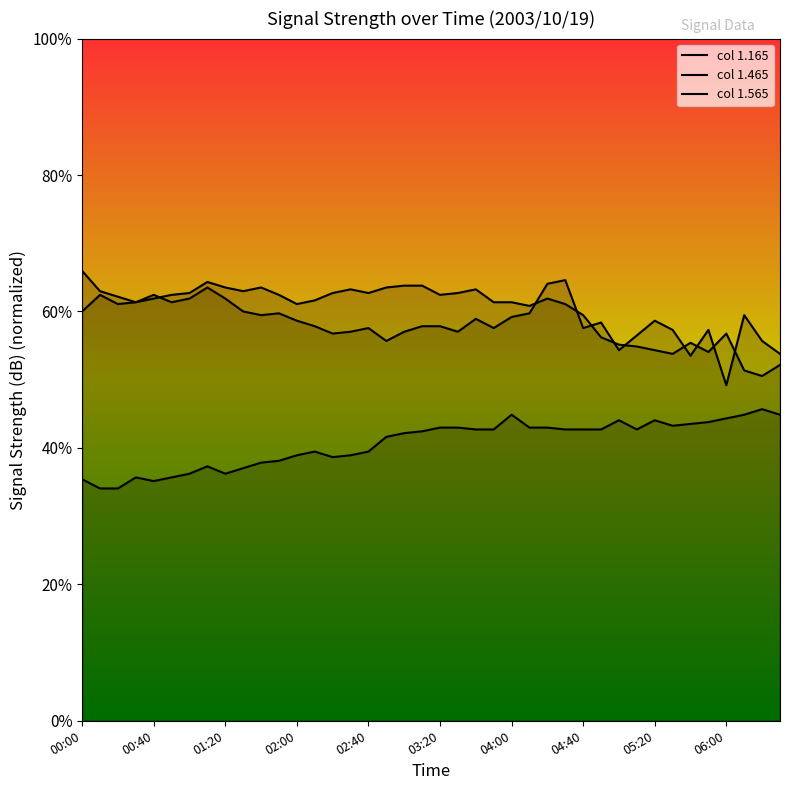

Which has a higher value, 01:20 or 31?

31